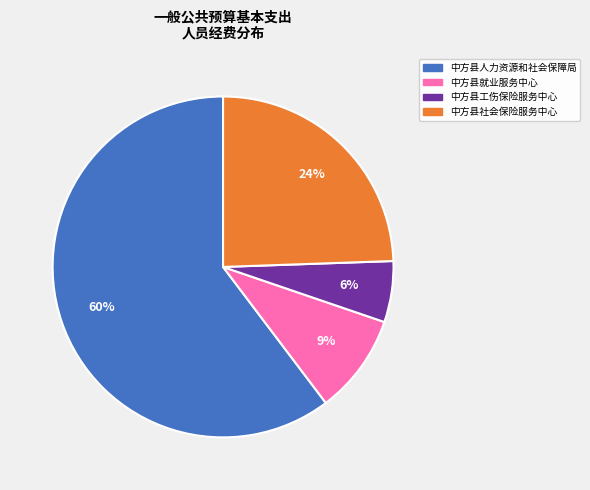

How many slices are in this pie chart?

4